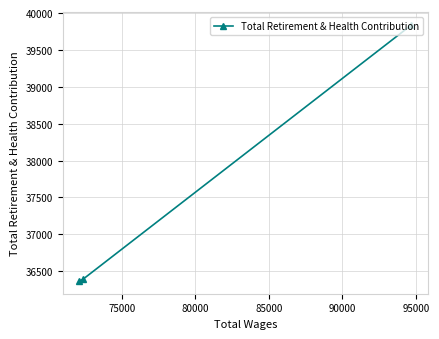

How many values are below 36388?

1